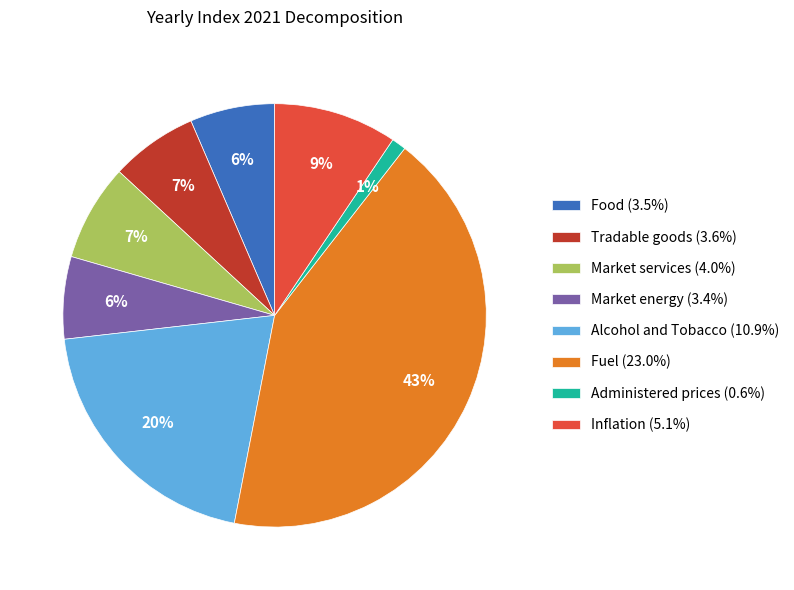

To the nearest percent, what is the average slice percentage?

12%